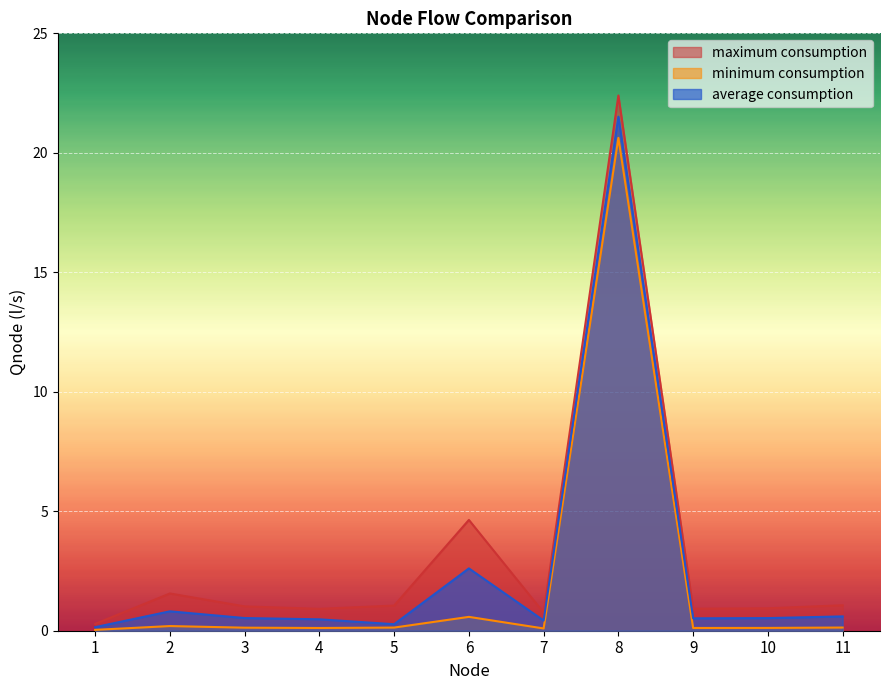

At which category does the chart reach its peak across all series?

8